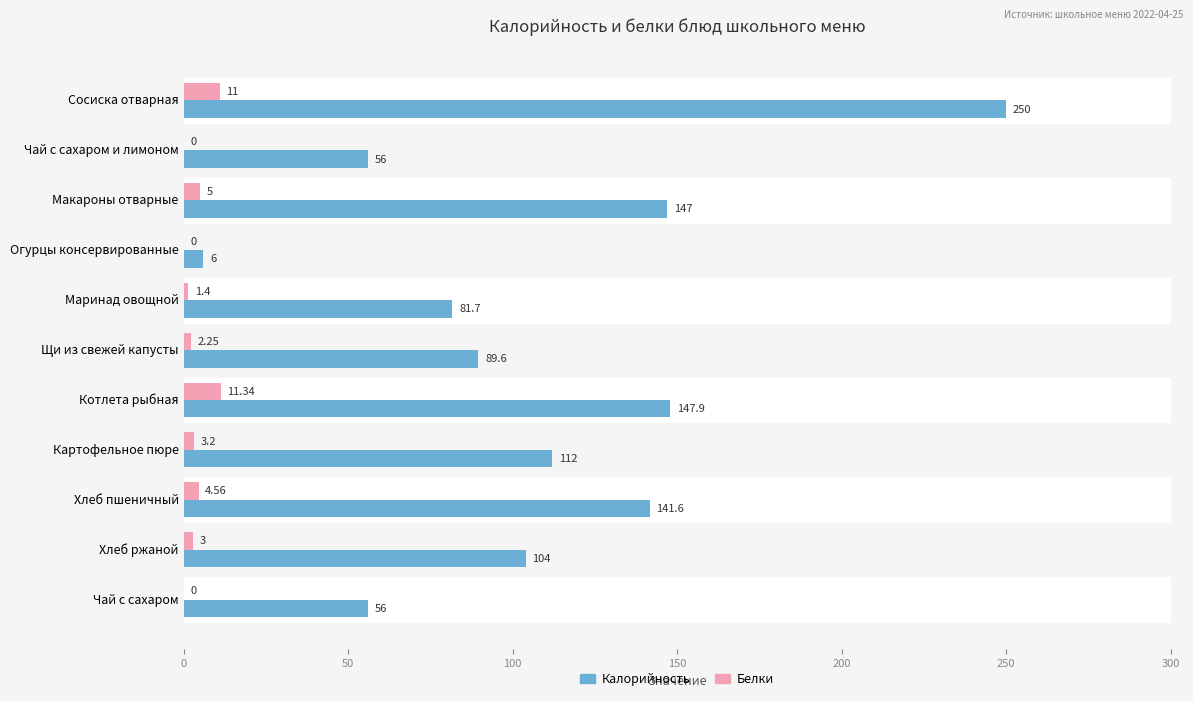

What is the sum of the Белки values at Сосиска отварная and Хлеб ржаной?

14.0